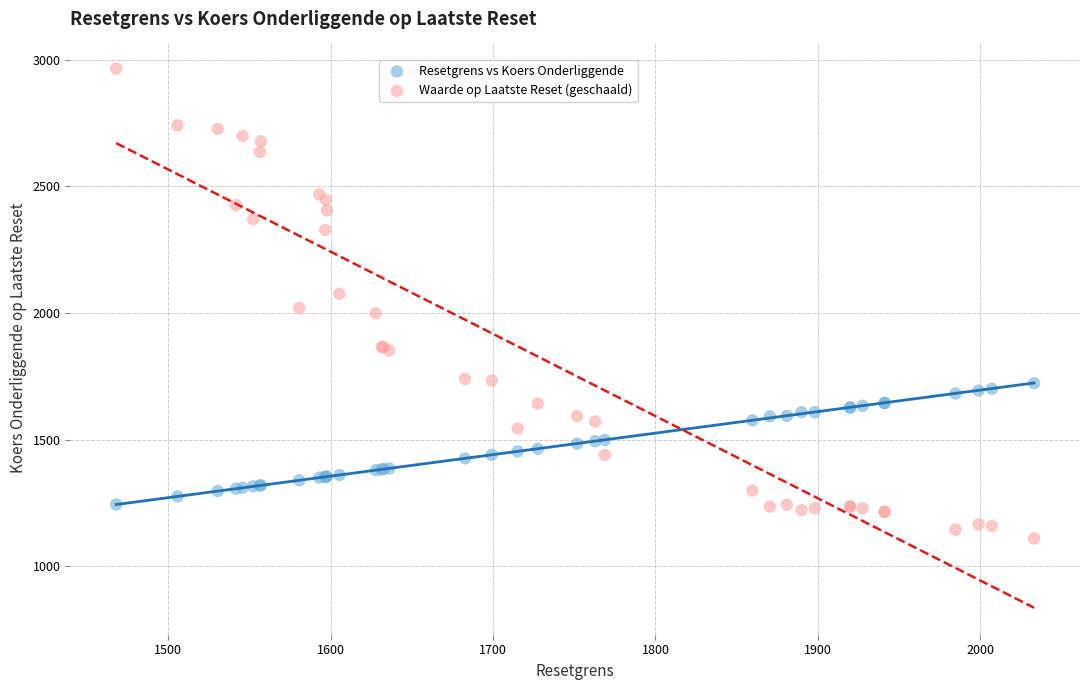

Which series contains the highest Y value?

Waarde op Laatste Reset (geschaald)